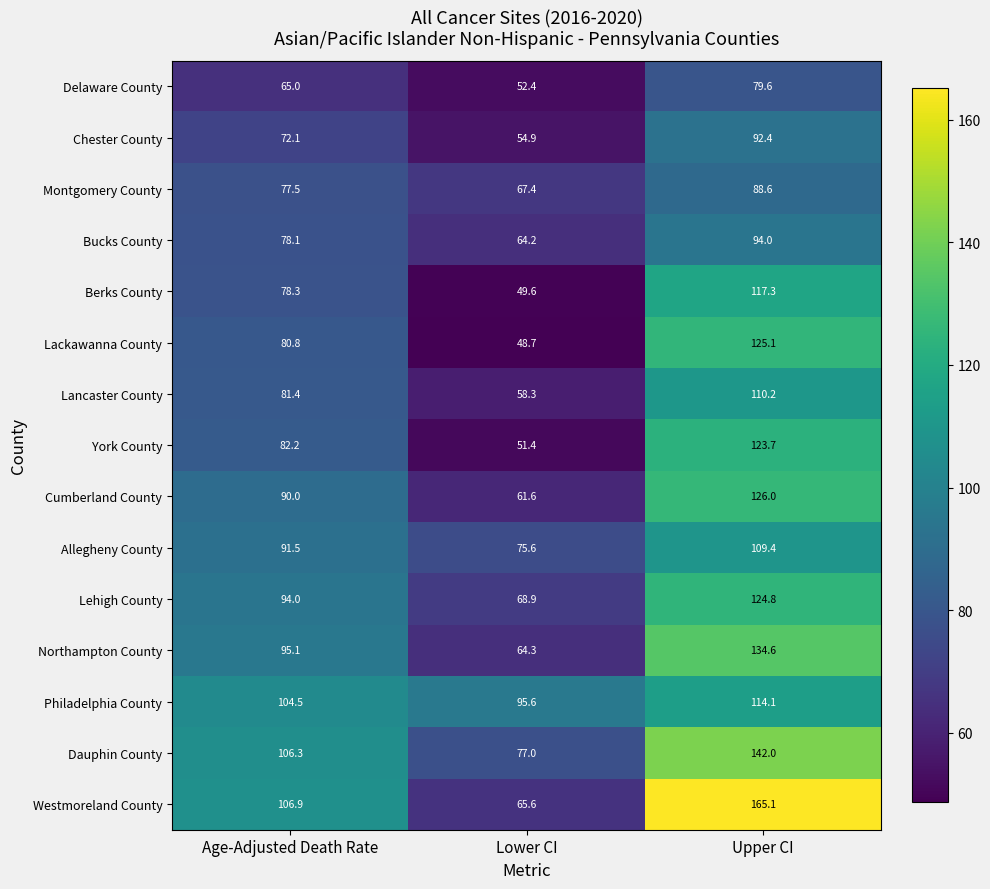

True or false: Allegheny County has a value of 104.9 at Lower CI.

False